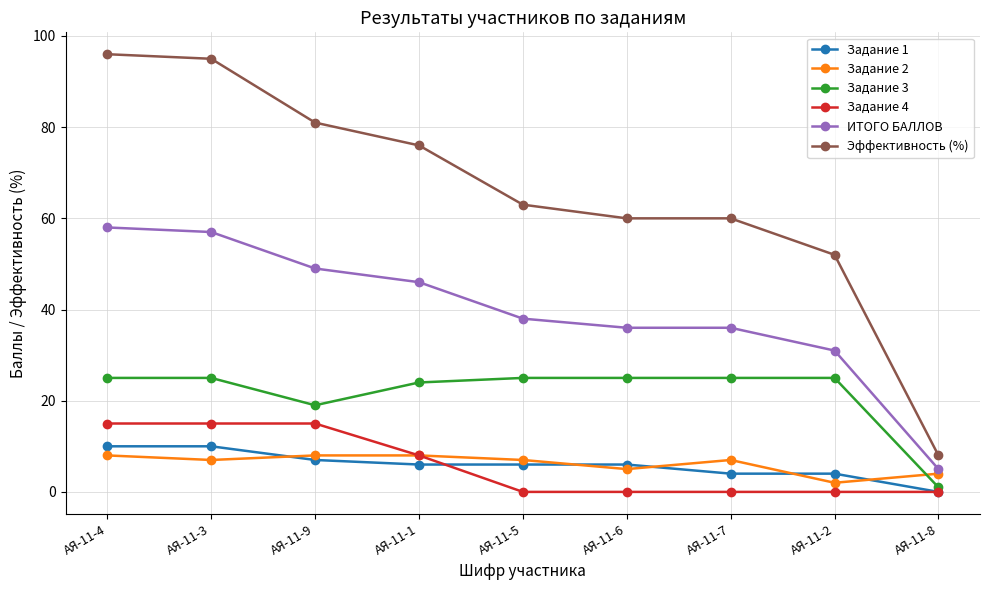

At which label is Задание 2 closest to 5?

АЯ-11-6